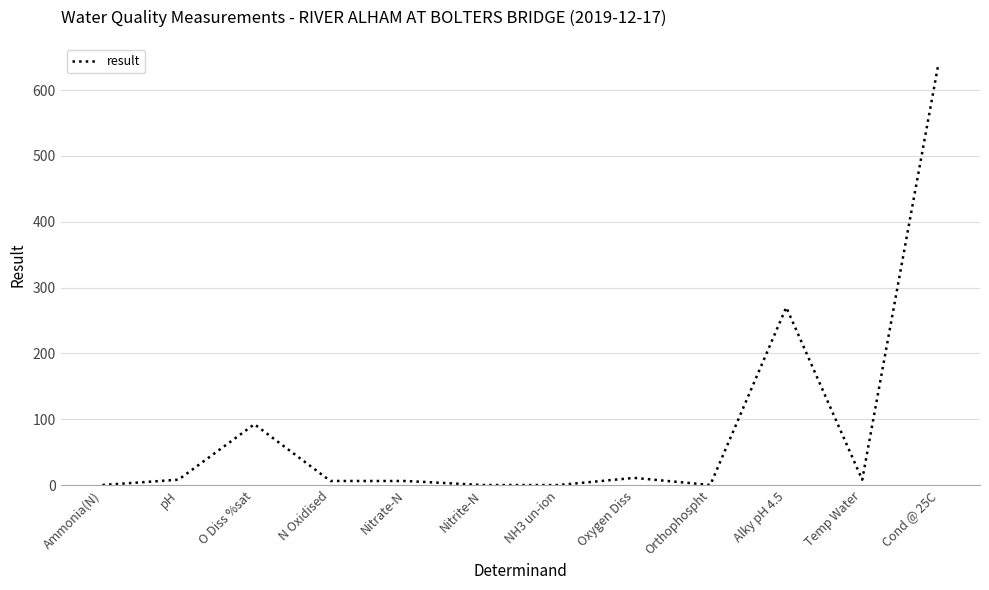

Which label corresponds to the largest value in the chart?

Cond @ 25C